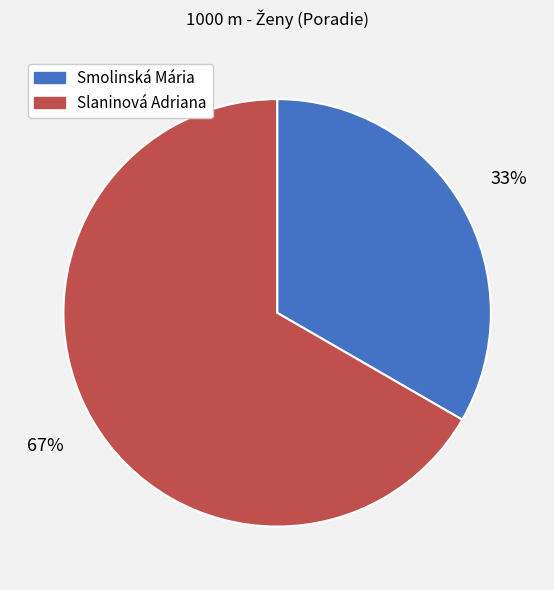

Count the number of slices in the pie.

2